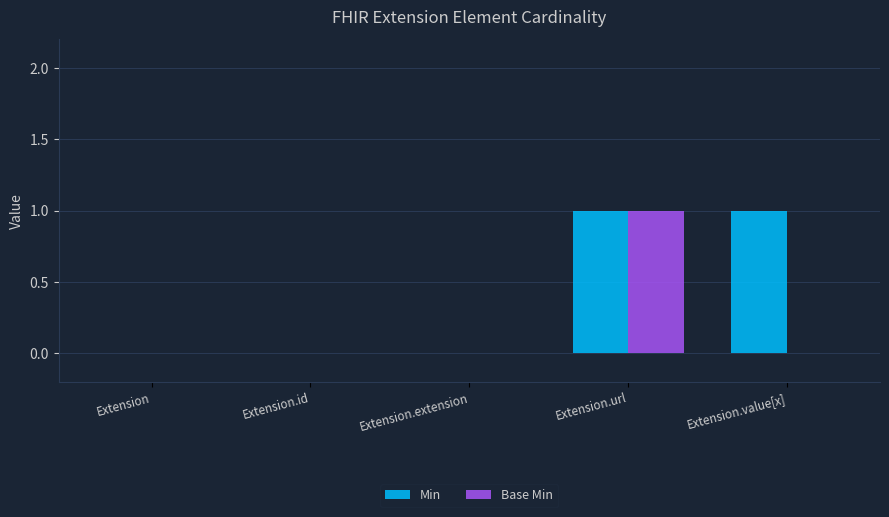

The value of Base Min at Extension is 1. True or false?

False